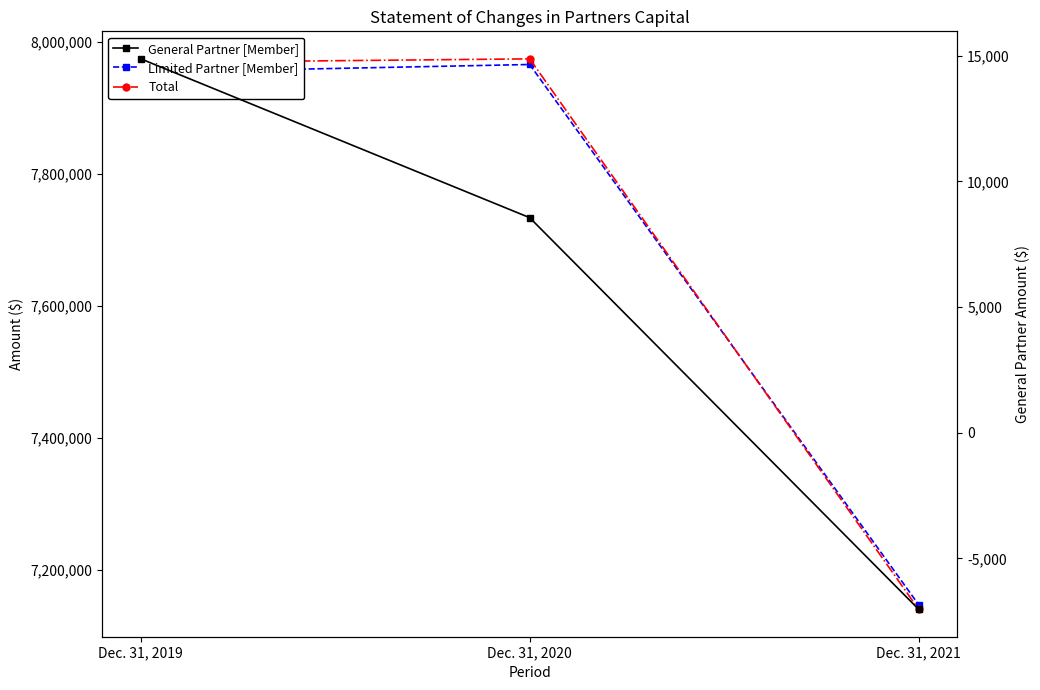

What is the sum of all Limited Partner [Member] values?

23067064